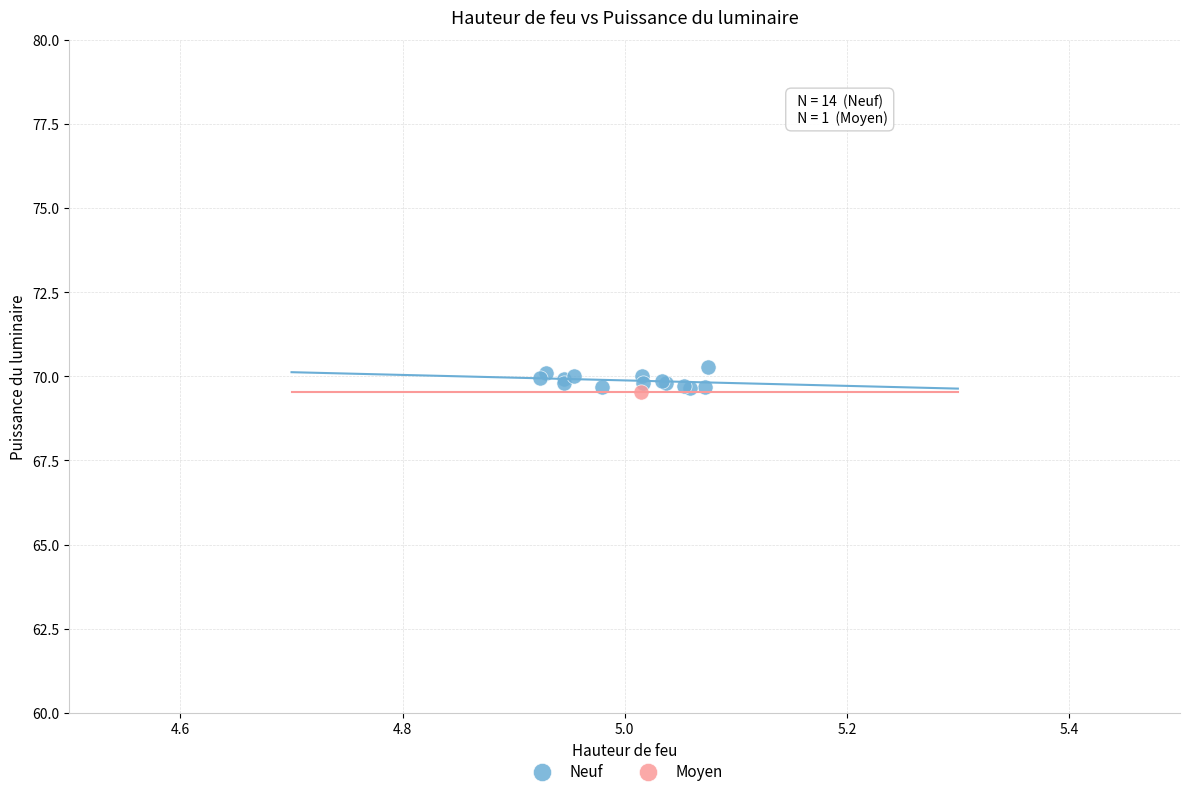

What are all the series names shown in the legend?

Neuf, Moyen